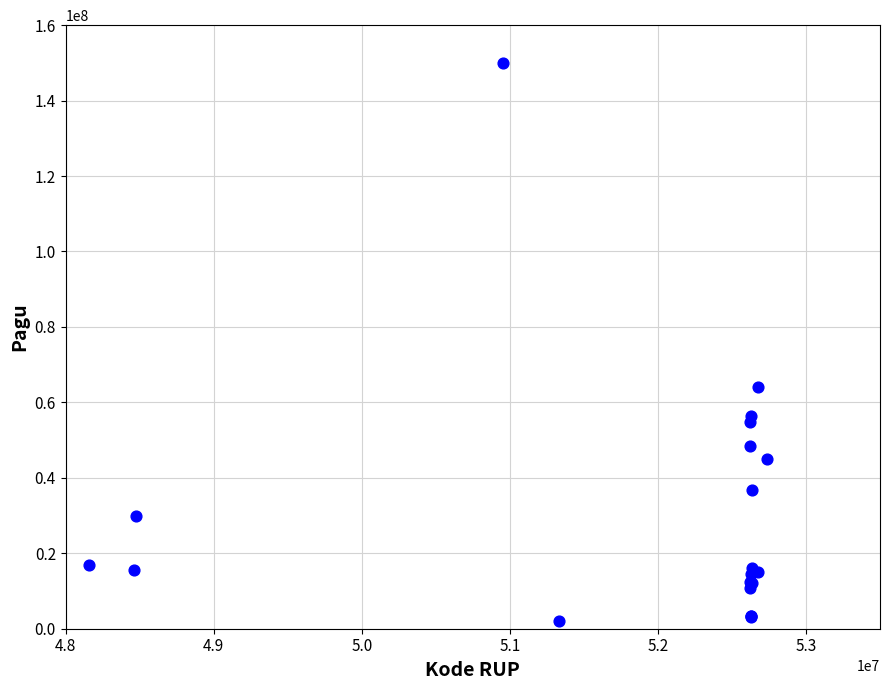

What Y value in the scatter plot is closest to 76000000?

64206500